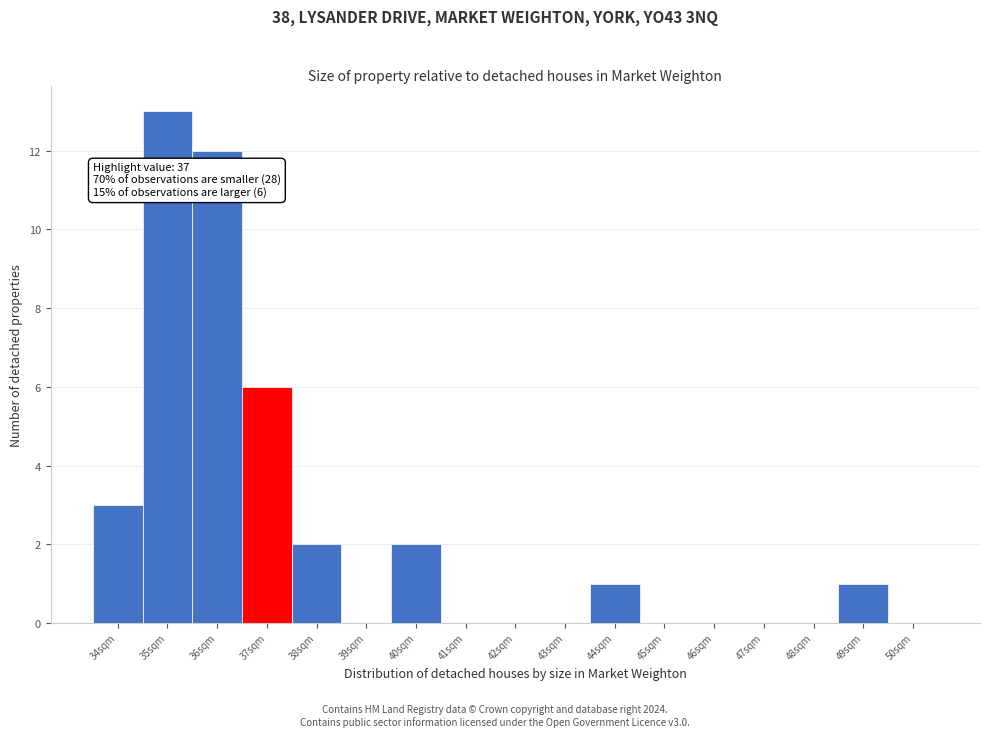

Reading right to left, list all the values displayed in this chart.

50sqm=0	49sqm=1	48sqm=0	47sqm=0	46sqm=0	45sqm=0	44sqm=1	43sqm=0	42sqm=0	41sqm=0	40sqm=2	39sqm=0	38sqm=2	37sqm=6	36sqm=12	35sqm=13	34sqm=3